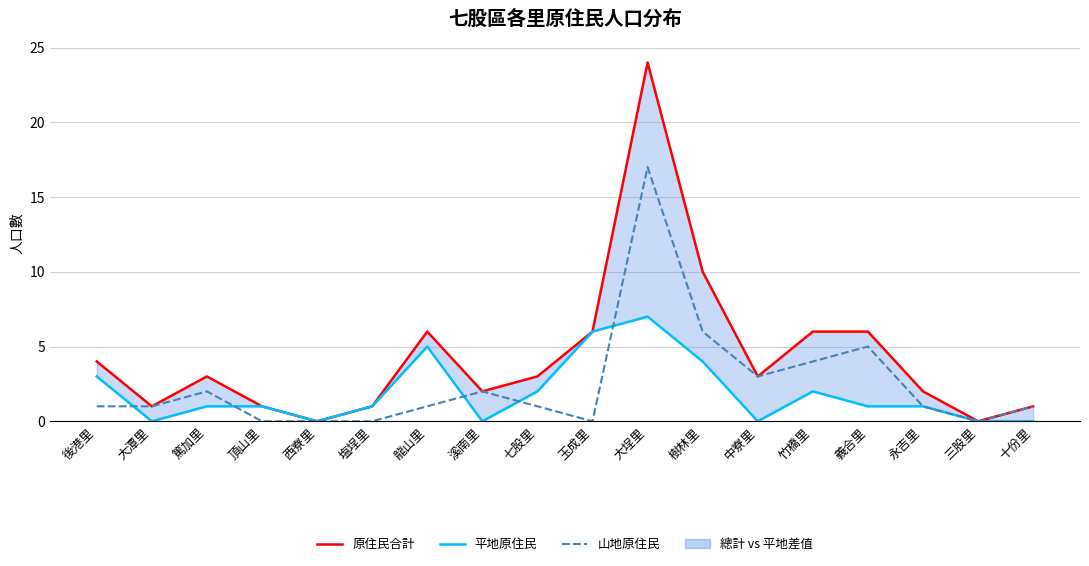

Is it true that 平地原住民 equals 2 at 竹橋里?

True